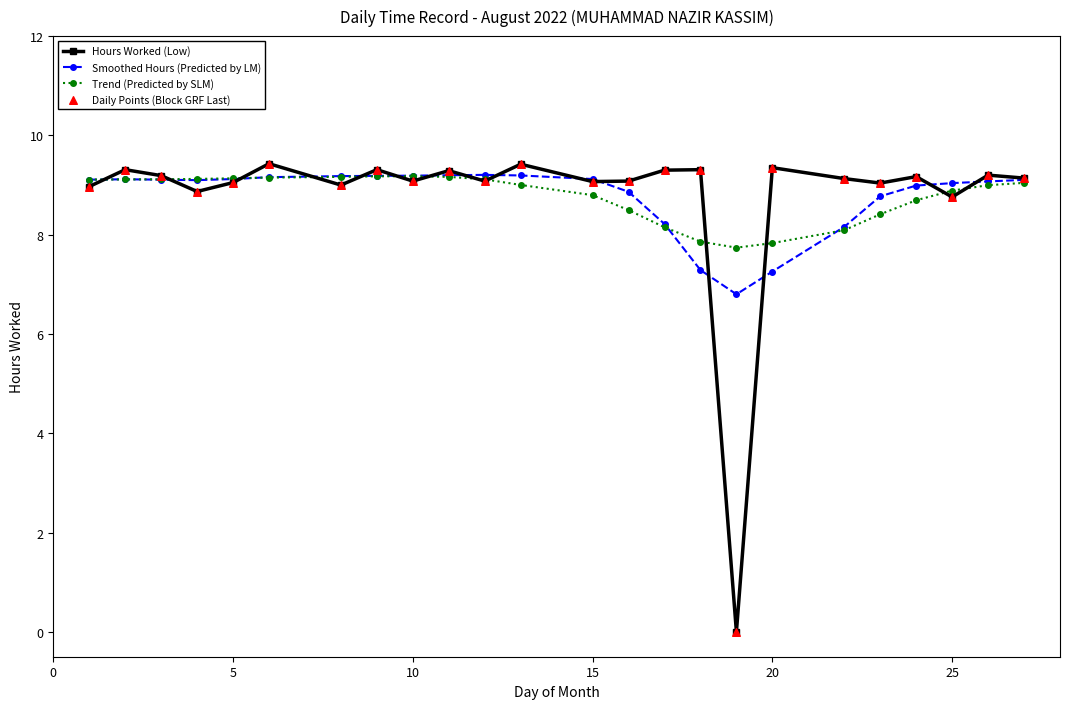

Which series has the widest spread of values?

Hours Worked (Low)